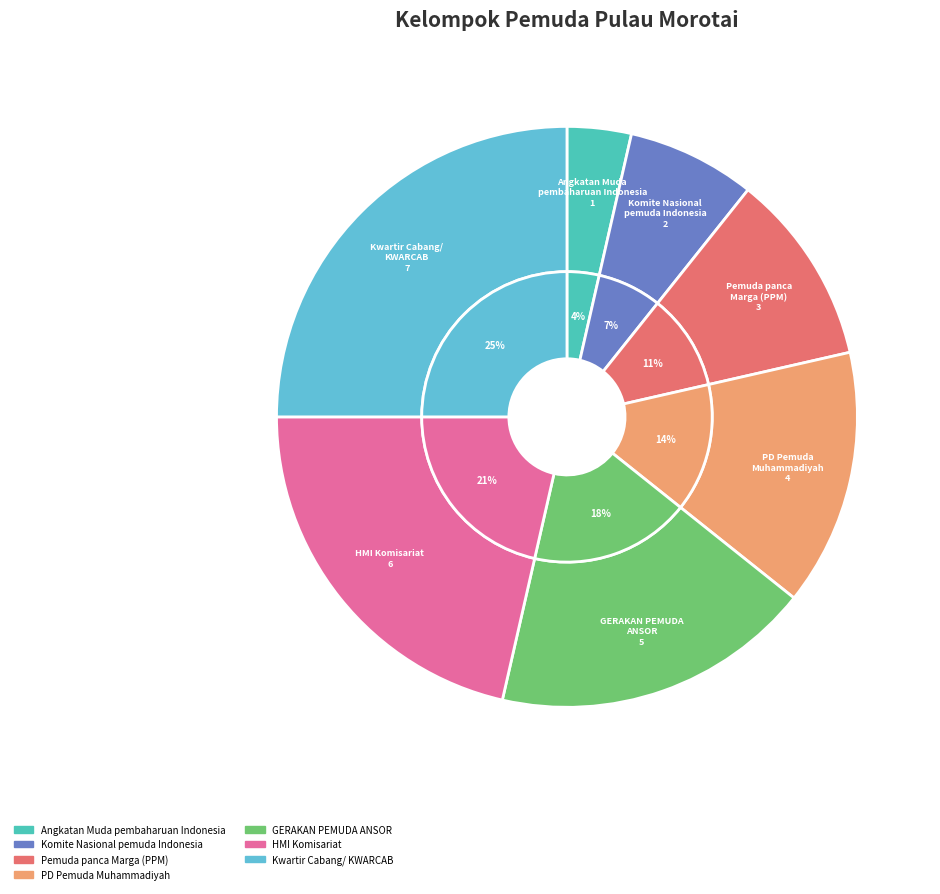

Which category has the smallest portion of the pie?

Angkatan Muda pembaharuan Indonesia